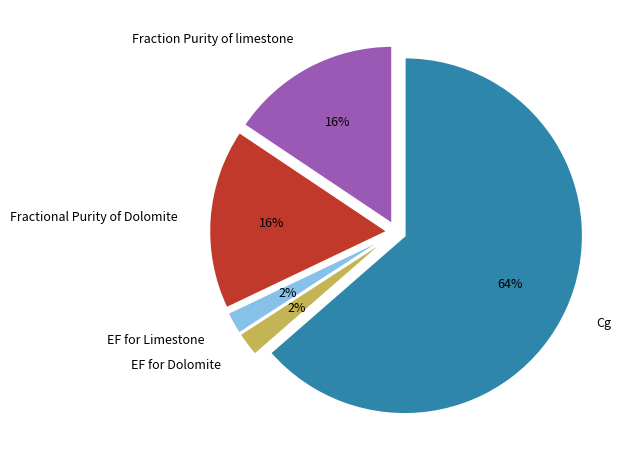

Does Fractional Purity of Dolomite account for over 50% of the chart?

No